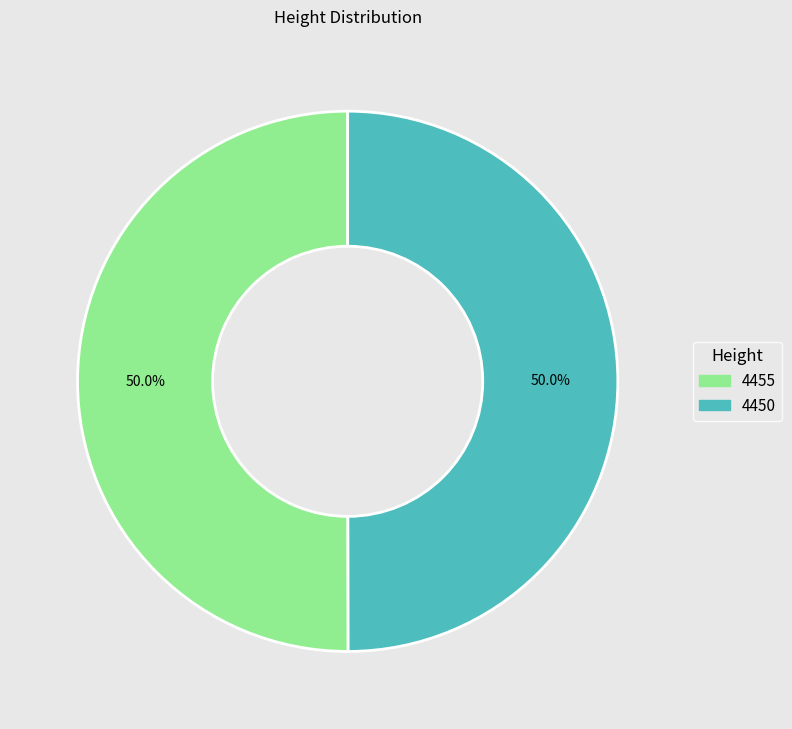

True or false: 4455 accounts for 40% of the total.

False